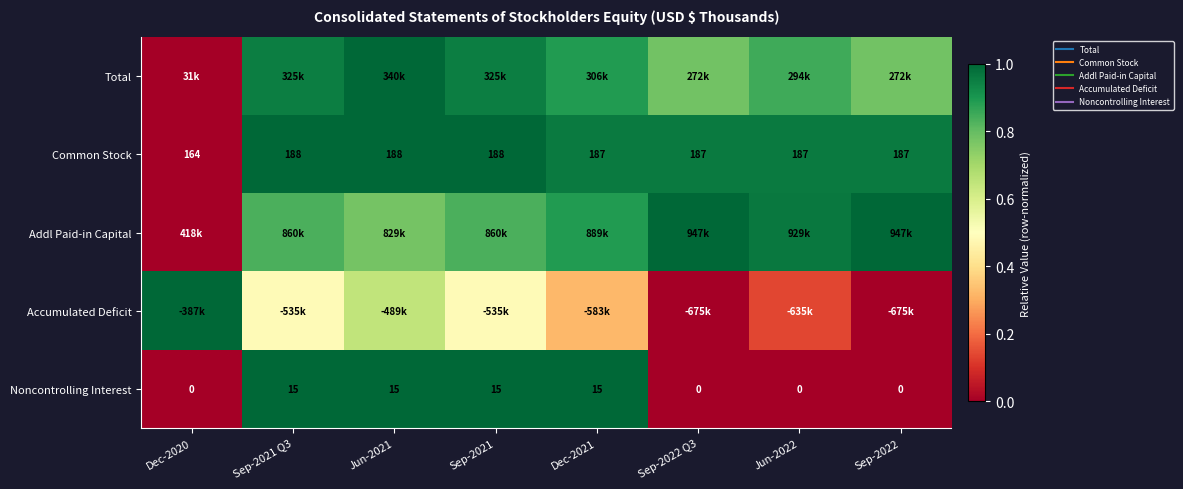

List the labels in order of Accumulated Deficit value, largest first.

Dec-2020, Jun-2021, Sep-2021 Q3, Sep-2021, Dec-2021, Jun-2022, Sep-2022 Q3, Sep-2022